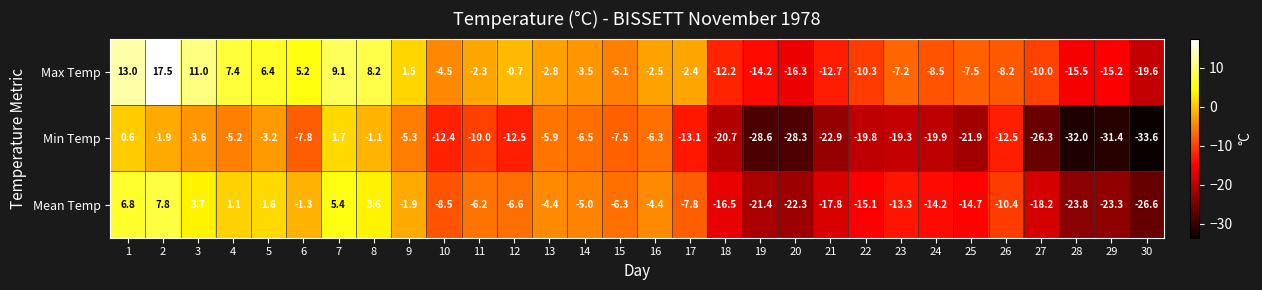

Is the value of Max Temp at 1 greater than the value of Mean Temp at 14?

Yes